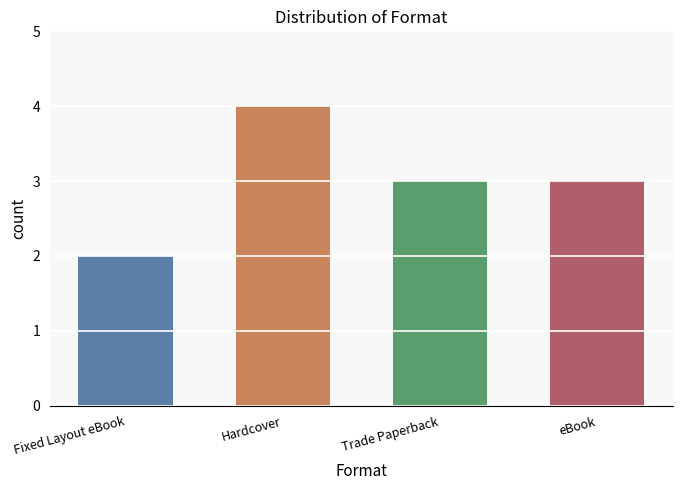

Is it true that the value at Hardcover is 1?

False